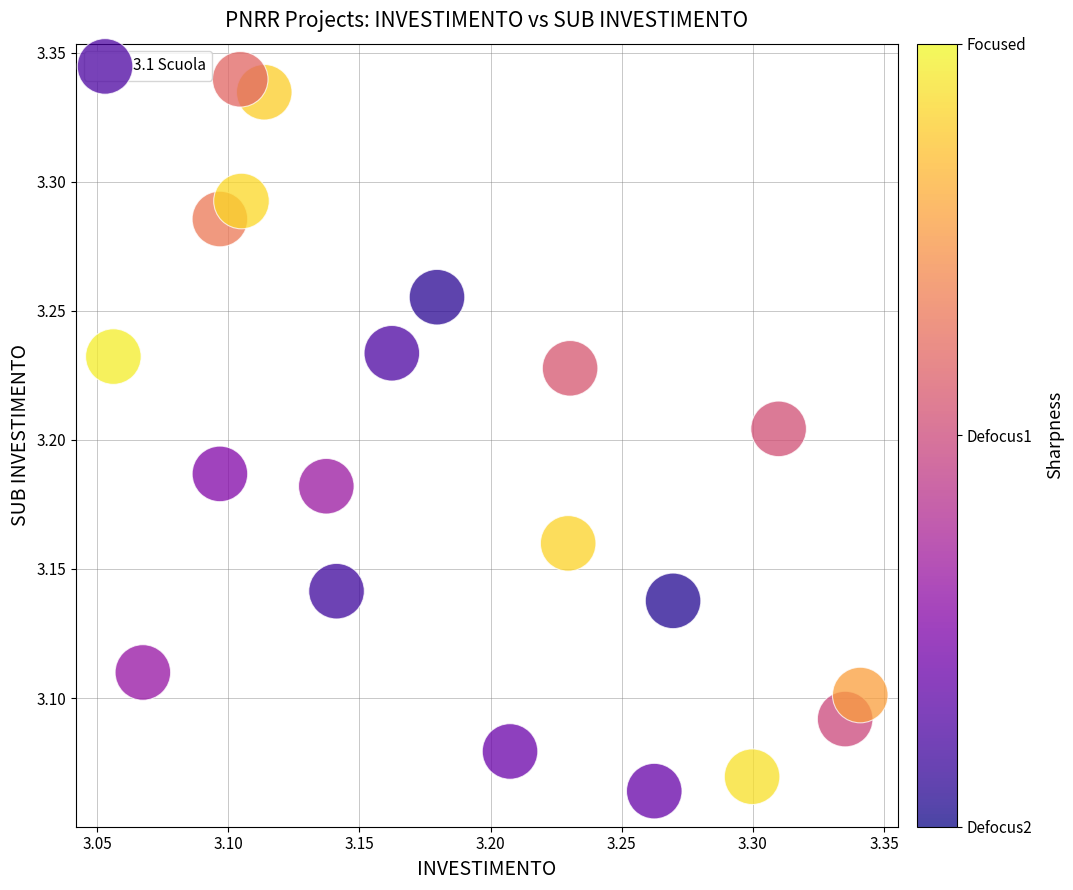

What is the range of X values (max minus min)?

0.3